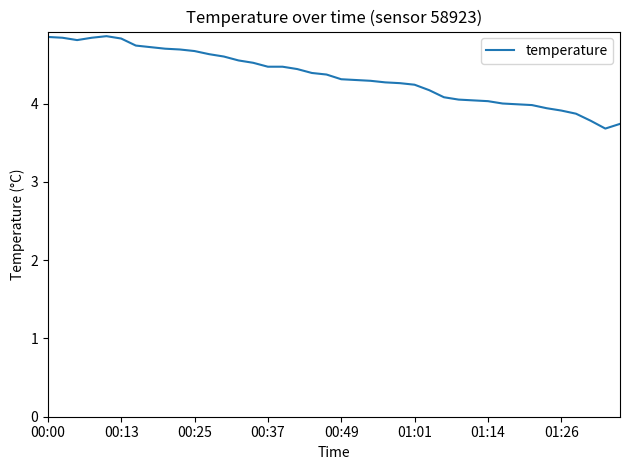

Is this an area chart (filled region under the line)?

No